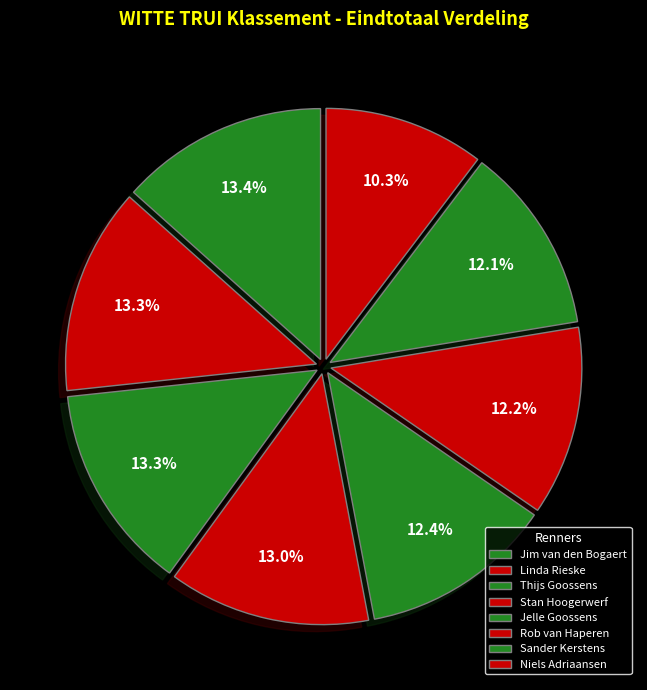

To the nearest percent, what is the difference between the Niels Adriaansen and Sander Kerstens slice percentages?

2%